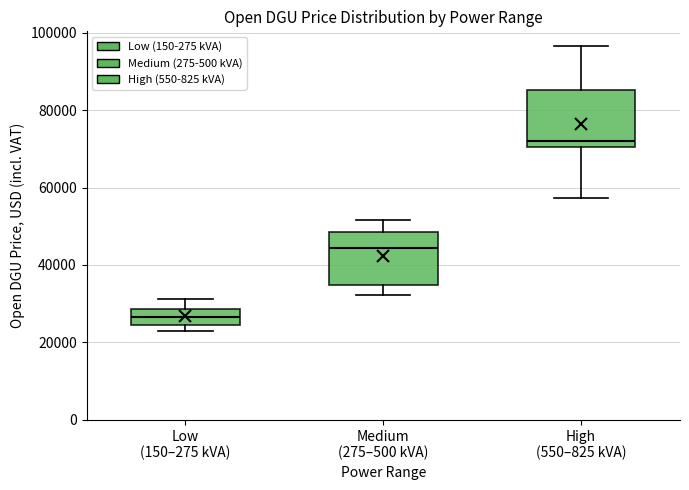

Reading left to right, transcribe this box plot: for each box, give where its median line is, the range the box spans, and where its two whiskers end, as read against the y-axis. The values are not printed on the chart, so give them approximately, as read against the axis.

Low (150–275 kVA): median 26000, box 24000 to 28000, whiskers 22000 to 32000
Medium (275–500 kVA): median 44000, box 34000 to 48000, whiskers 32000 to 52000
High (550–825 kVA): median 72000, box 70000 to 86000, whiskers 58000 to 96000